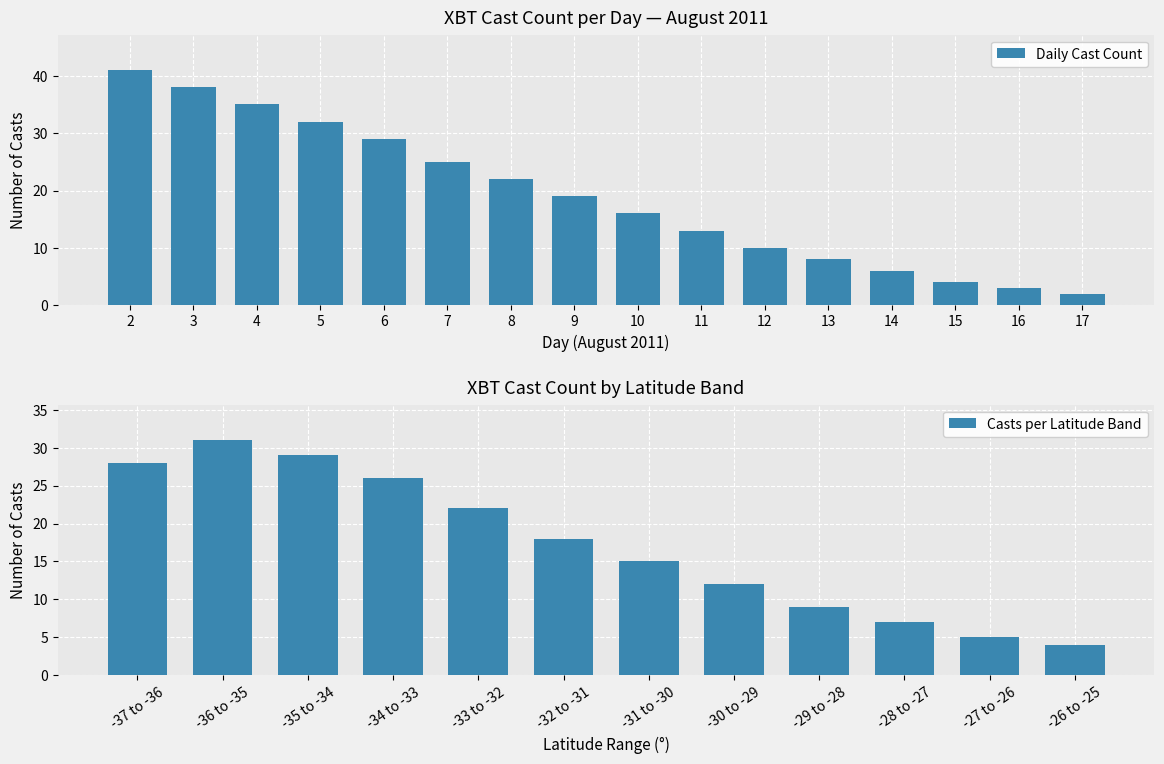

What is the highest value of the Daily Cast Count series?

41